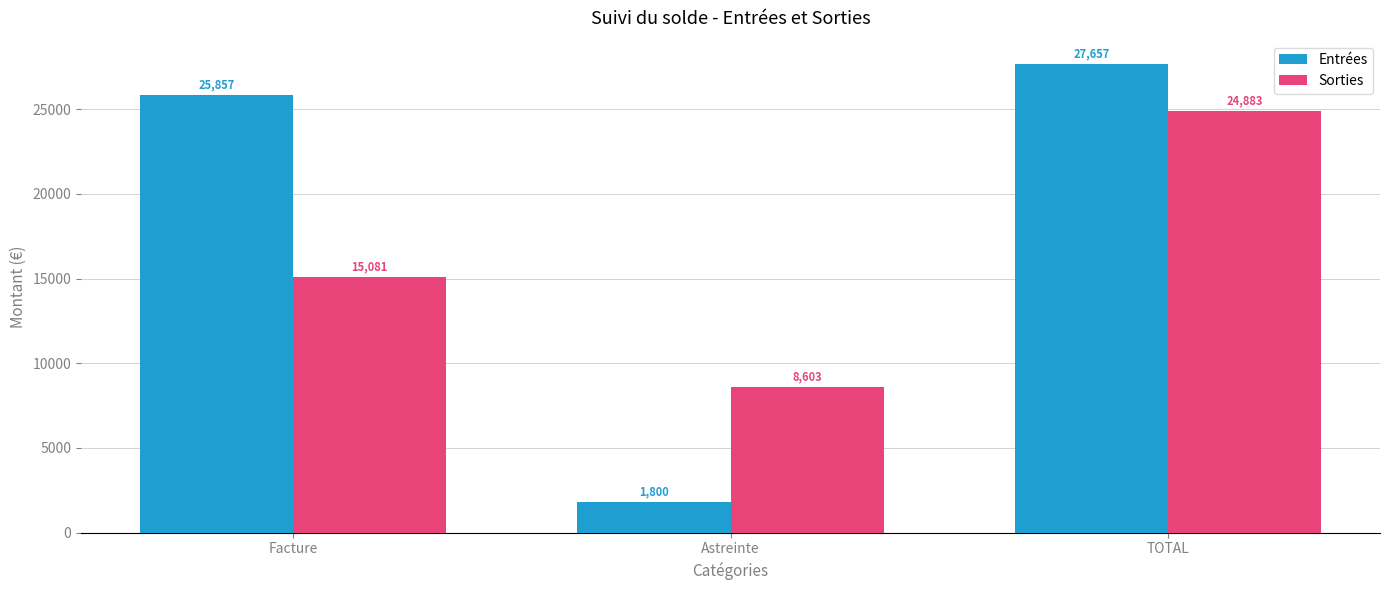

What value does the Entrées series have at TOTAL?

27657.0